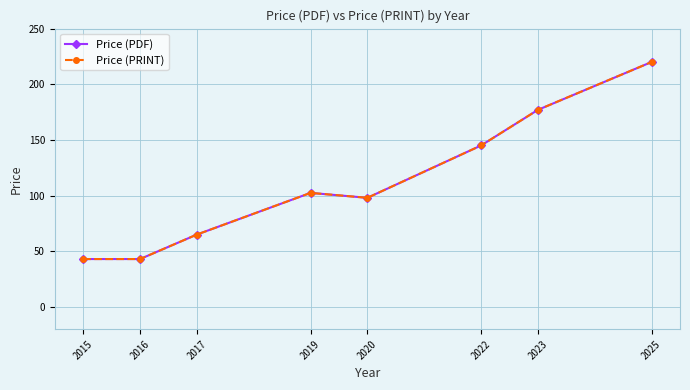

True or false: Price (PDF) and Price (PRINT) intersect in this chart.

False